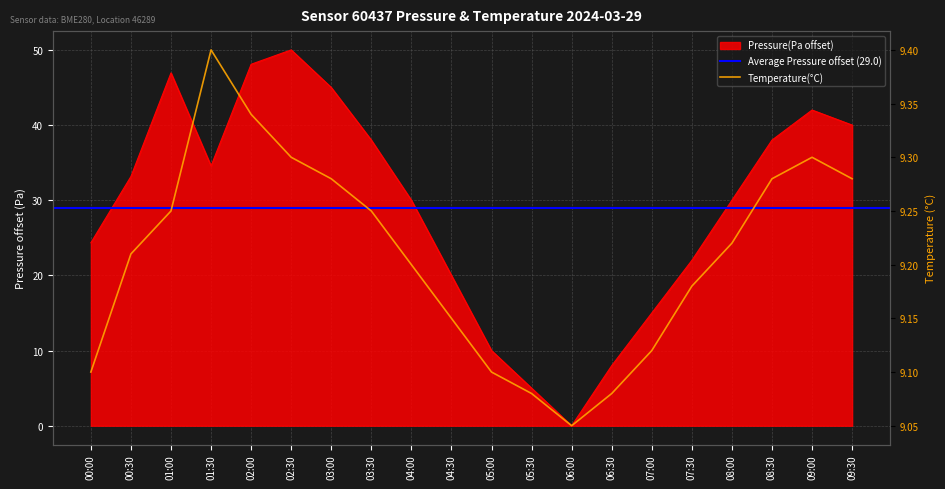

In pressure, how many points are lower than both neighbors (excluding endpoints)?

2